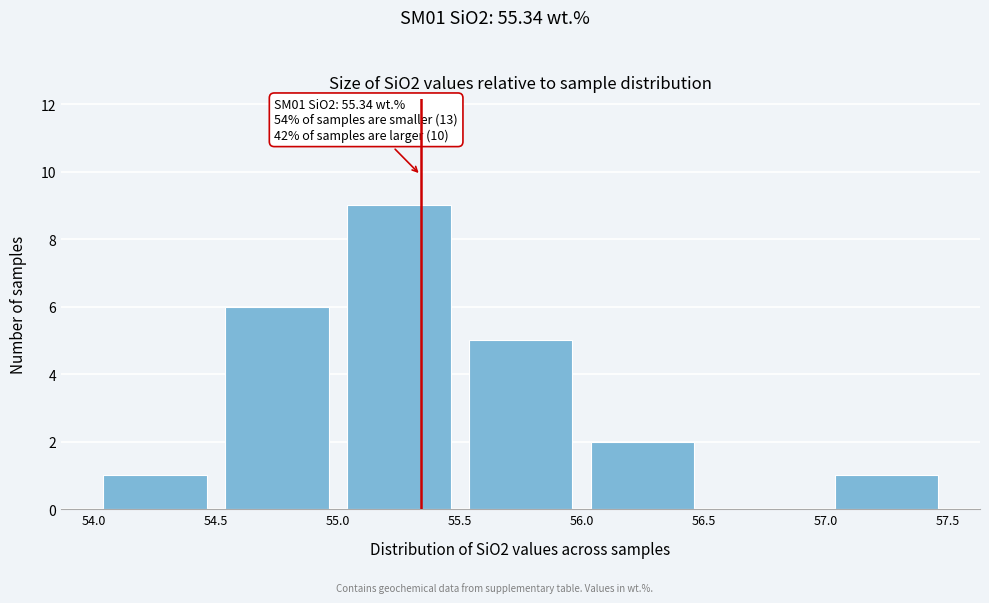

Which range on the x-axis has the tallest bar?

55.0 to 55.5